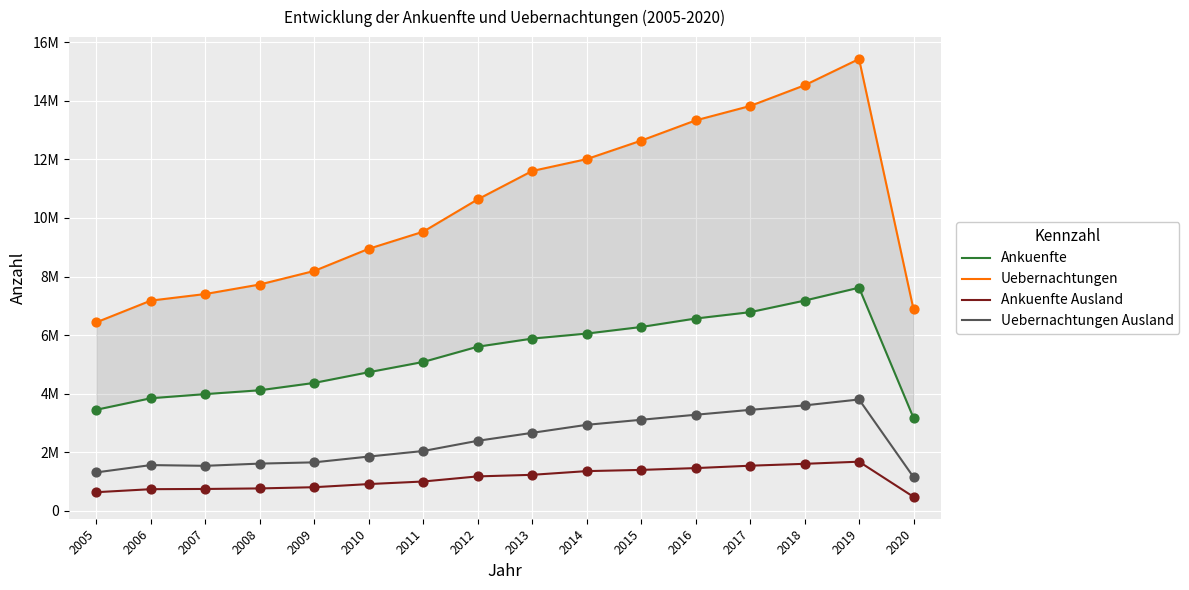

At which category is the sum across all series the highest?

2019